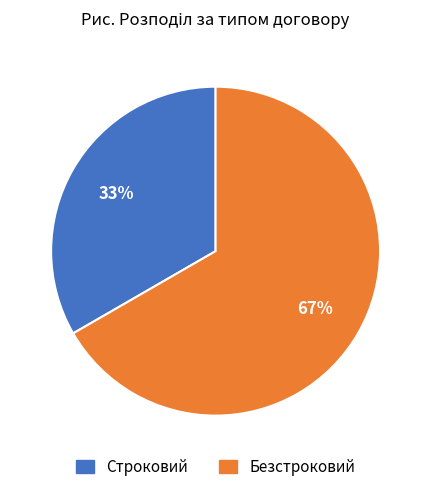

The Строковий slice represents 27% of the pie. True or false?

False